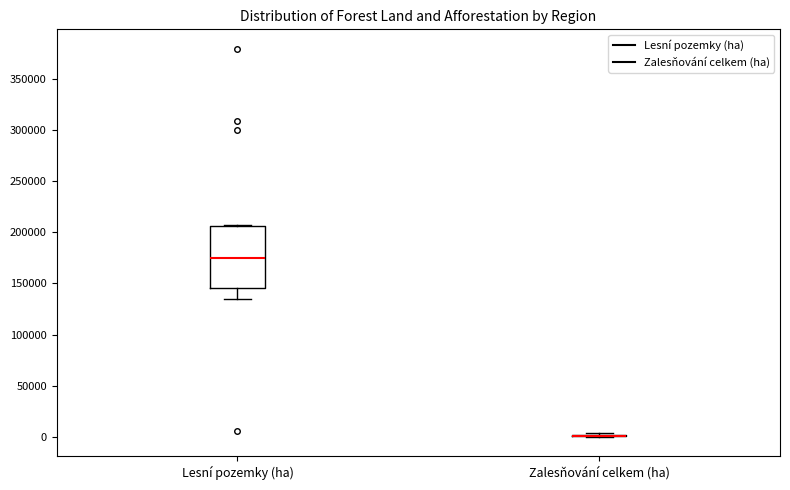

Reading left to right, read every box against the y-axis: the position of its median line, the range the box covers, and the ends of its whiskers. The values are not printed on the chart, so give them approximately, as read against the axis.

Lesní pozemky (ha): median 175000, box 145000 to 205000, whiskers 135000 to 205000
Zalesňování celkem (ha): box collapsed to a line at 0, whiskers 0 to 5000